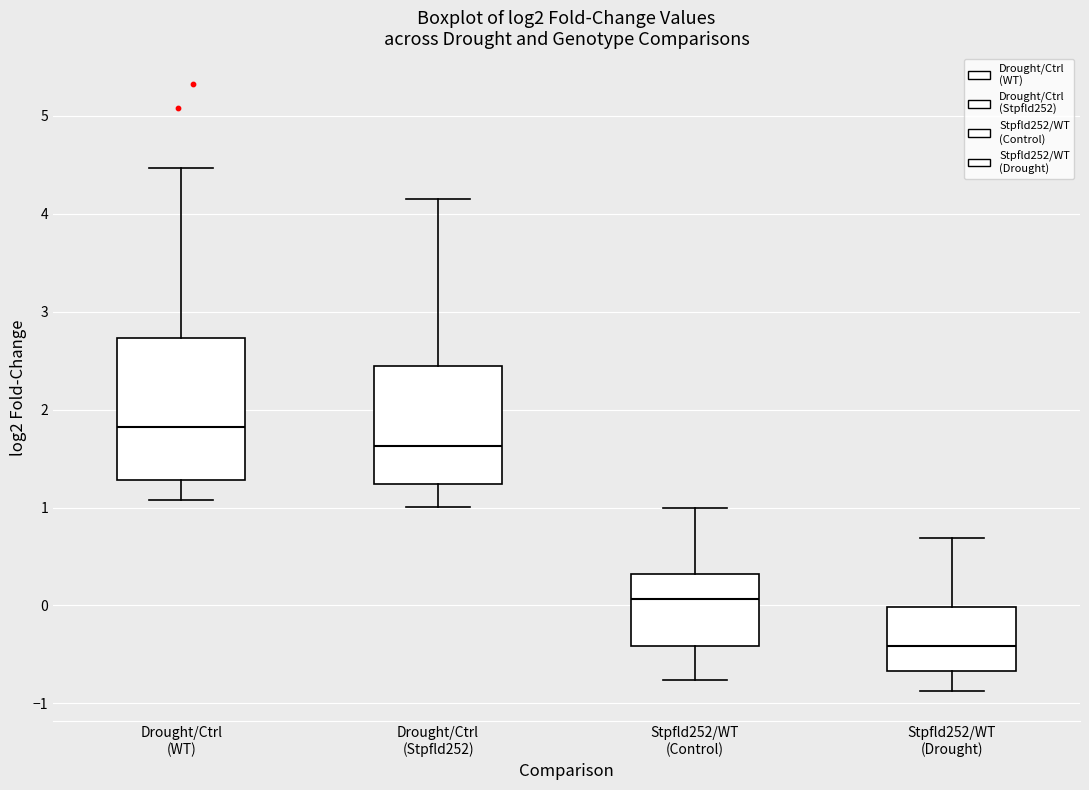

Reading left to right, read every box against the y-axis: the position of its median line, the range the box covers, and the ends of its whiskers. The values are not printed on the chart, so give them approximately, as read against the axis.

Drought/Ctrl (WT): median 1.8, box 1.3 to 2.7, whiskers 1.1 to 4.5
Drought/Ctrl (Stpfld252): median 1.6, box 1.2 to 2.4, whiskers 1.0 to 4.2
Stpfld252/WT (Control): median 0.1, box -0.4 to 0.3, whiskers -0.8 to 1.0
Stpfld252/WT (Drought): median -0.4, box -0.7 to 0.0, whiskers -0.9 to 0.7